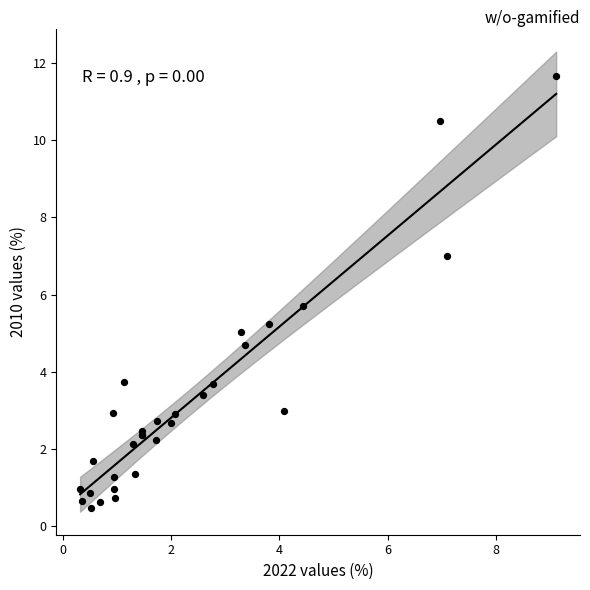

What Y value in the scatter plot is closest to 6?

5.7